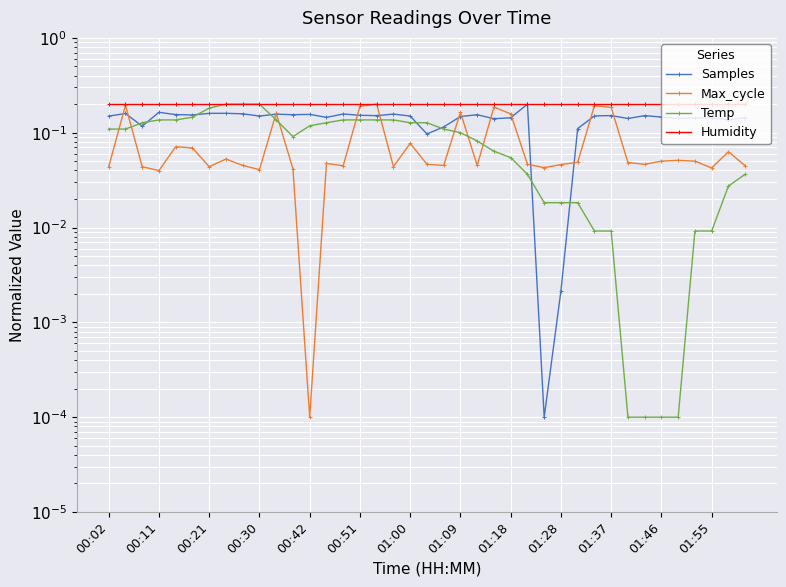

What value does the Samples series have at 38?

0.1